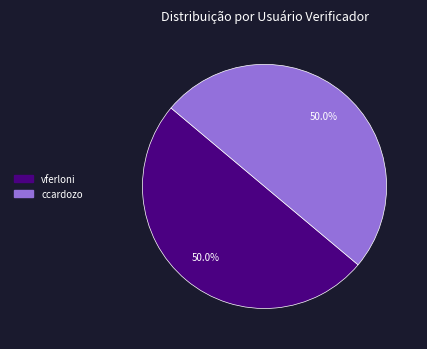

What is the ratio of the value at vferloni to the value at ccardozo?

1.0